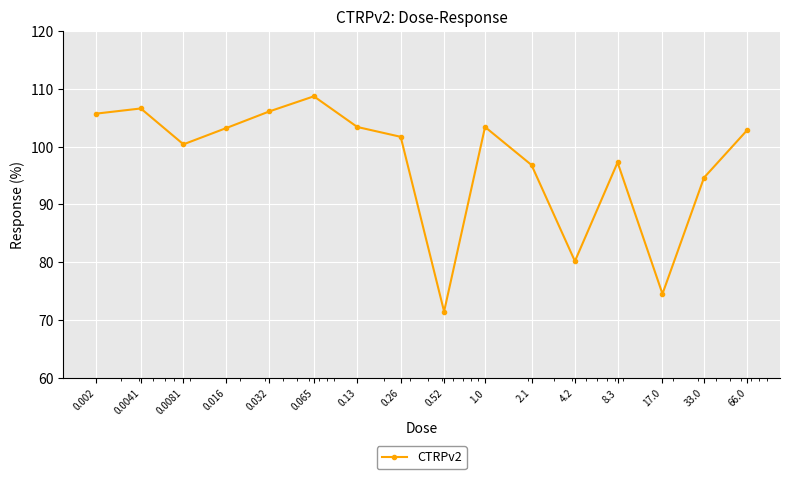

True or false: the data has more than 2 interior local peaks.

True